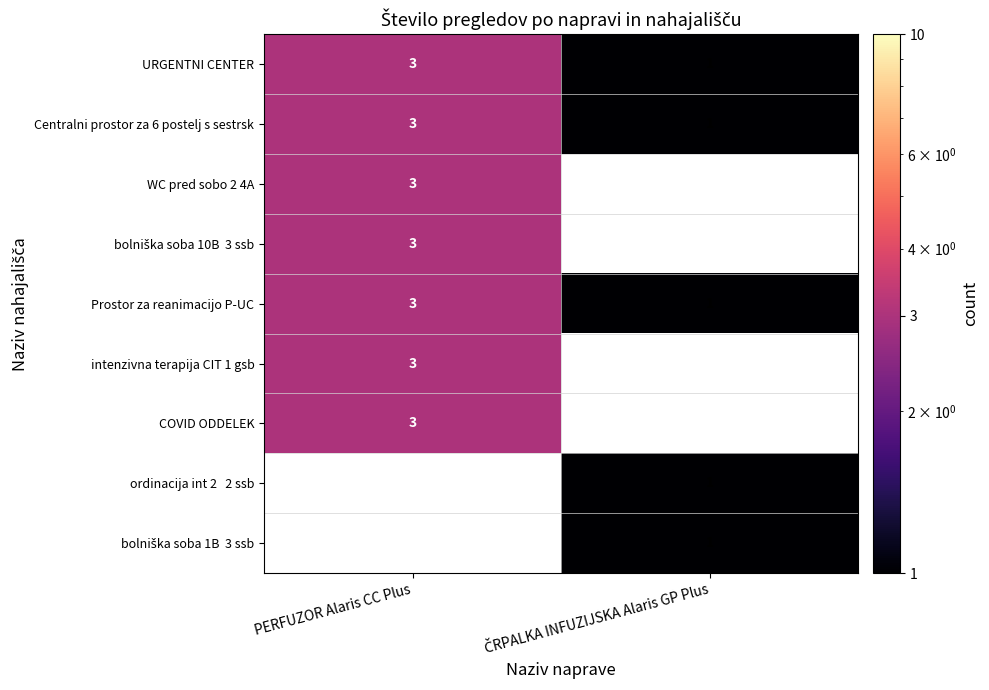

What is the maximum value shown in the chart?

3.0